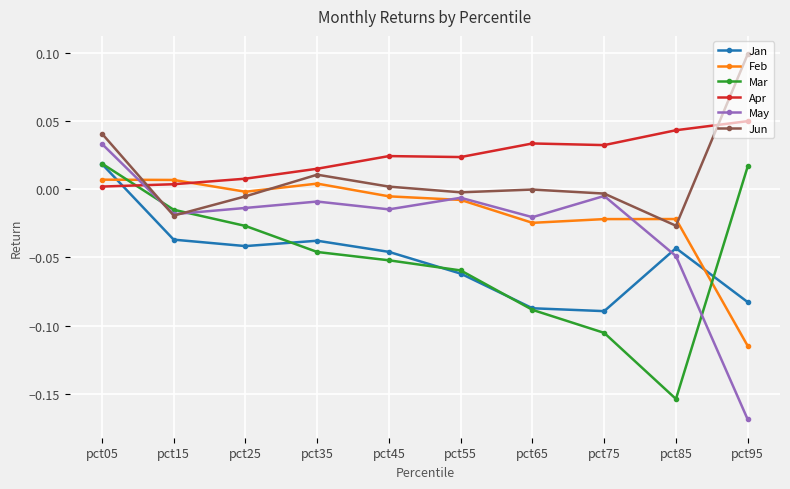

How many intersections are there between Jan and May?

1